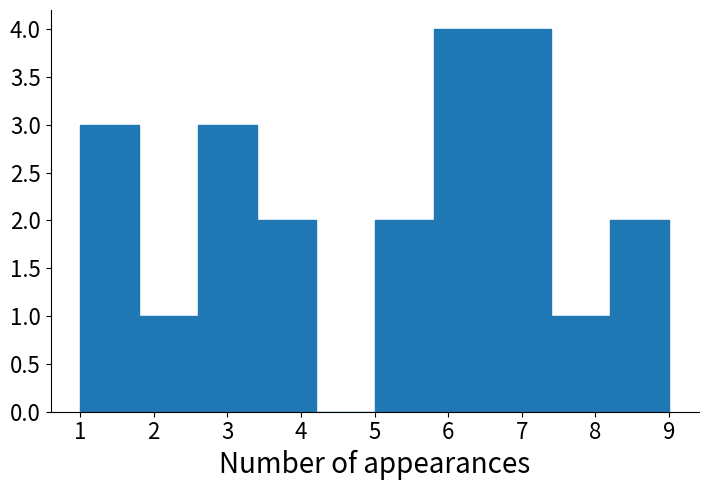

Reading left to right, transcribe this chart: for each bar, give the range it covers on the x-axis and its height. The values are not printed on the chart, so give them approximately, as read against the axis.

1.0 to 1.8: 3
1.8 to 2.6: 1
2.6 to 3.4: 3
3.4 to 4.2: 2
4.2 to 5.0: 0
5.0 to 5.8: 2
5.8 to 6.6: 4
6.6 to 7.4: 4
7.4 to 8.2: 1
8.2 to 9.0: 2